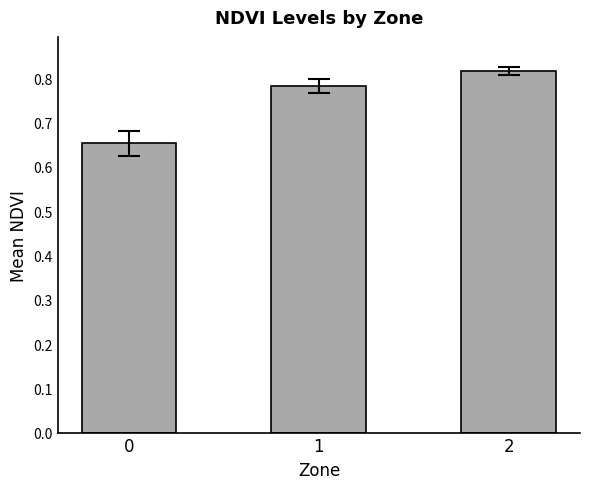

Count the number of data series in this chart.

1